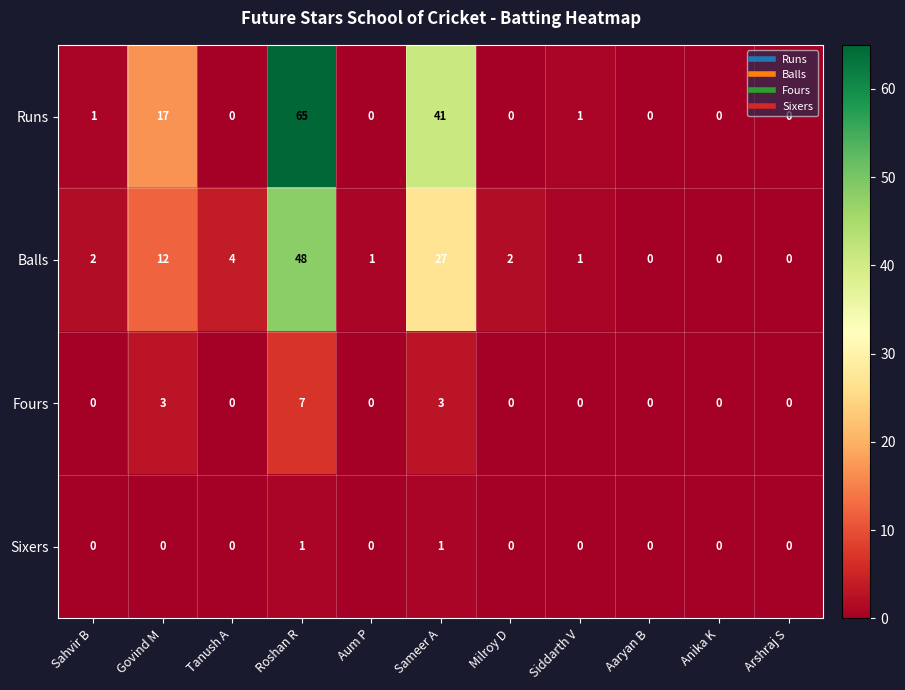

Which series has the largest total across all categories?

Runs